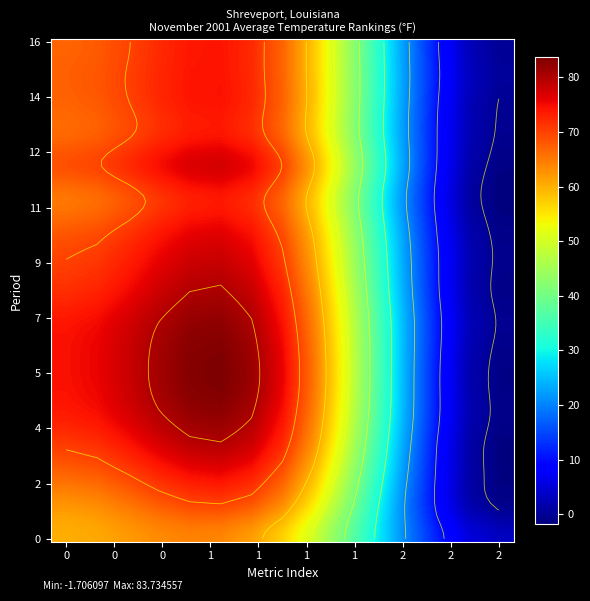

True or false: 2 has a value of 62.4 at 1.

True